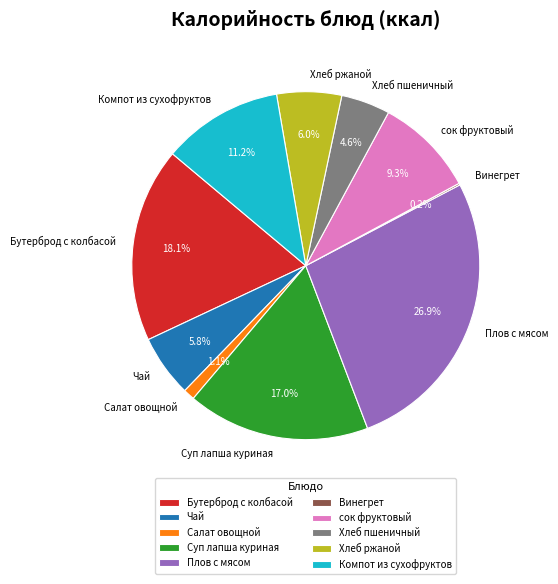

Which category has the biggest portion of the pie?

Плов с мясом